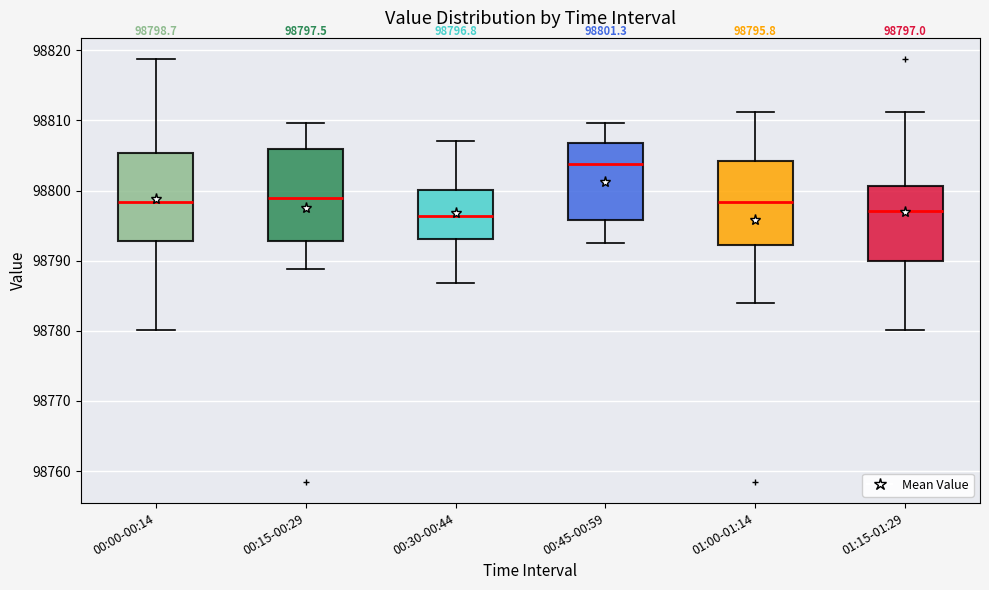

Which box's median line is the highest?

00:45-00:59